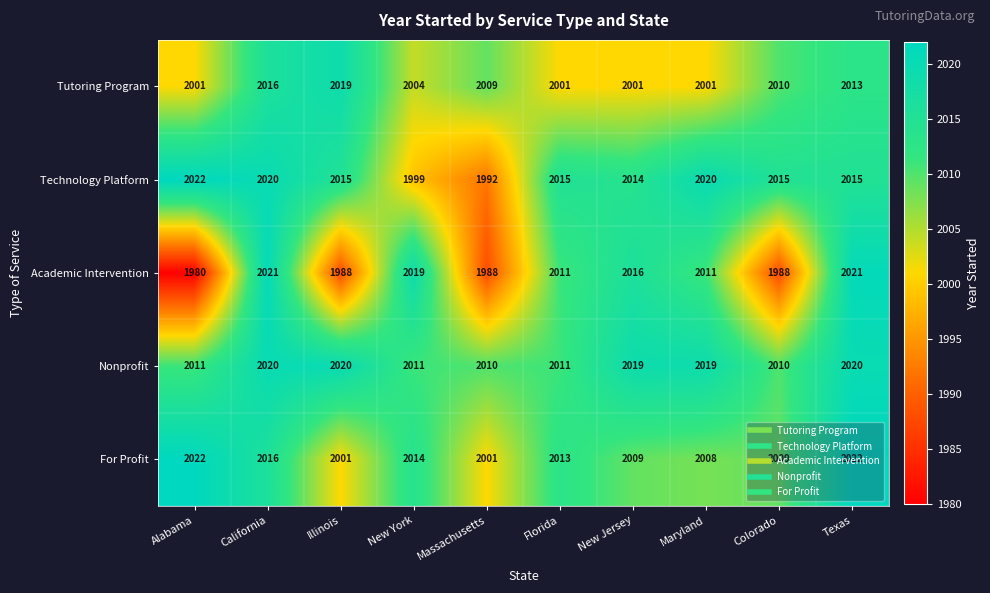

Rank the series at Illinois from highest to lowest value.

Nonprofit, Tutoring Program, Technology Platform, For Profit, Academic Intervention